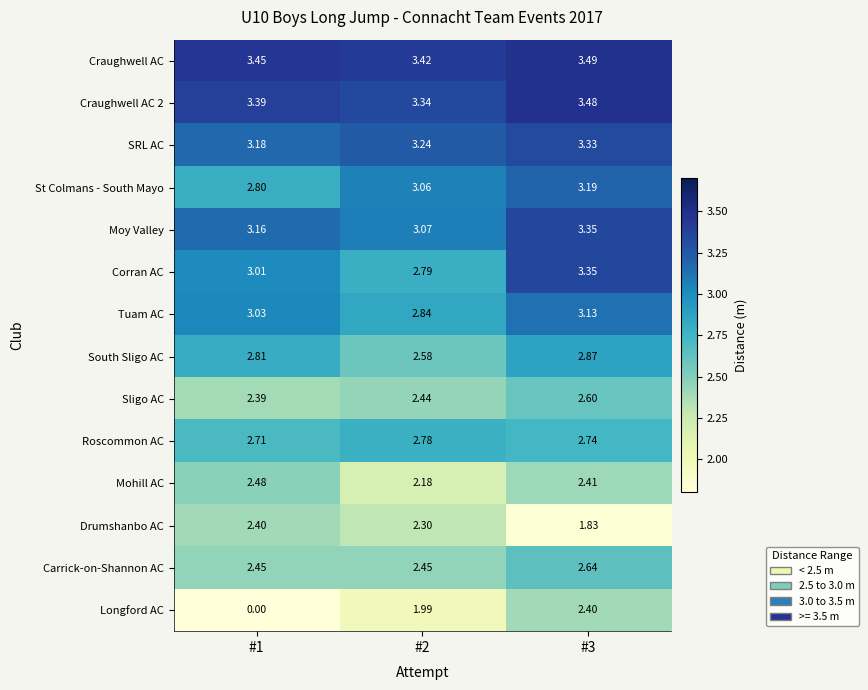

Which series changed the most between #1 and #3?

Longford AC